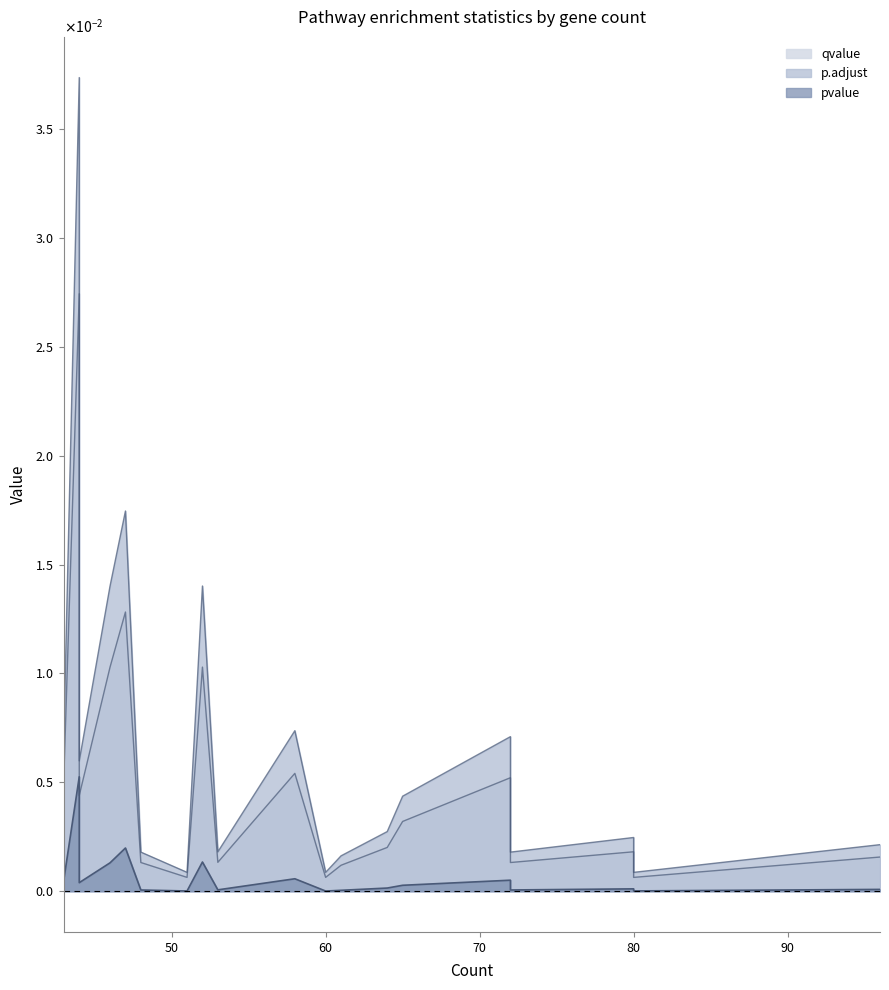

At which label does qvalue reach its minimum?

80